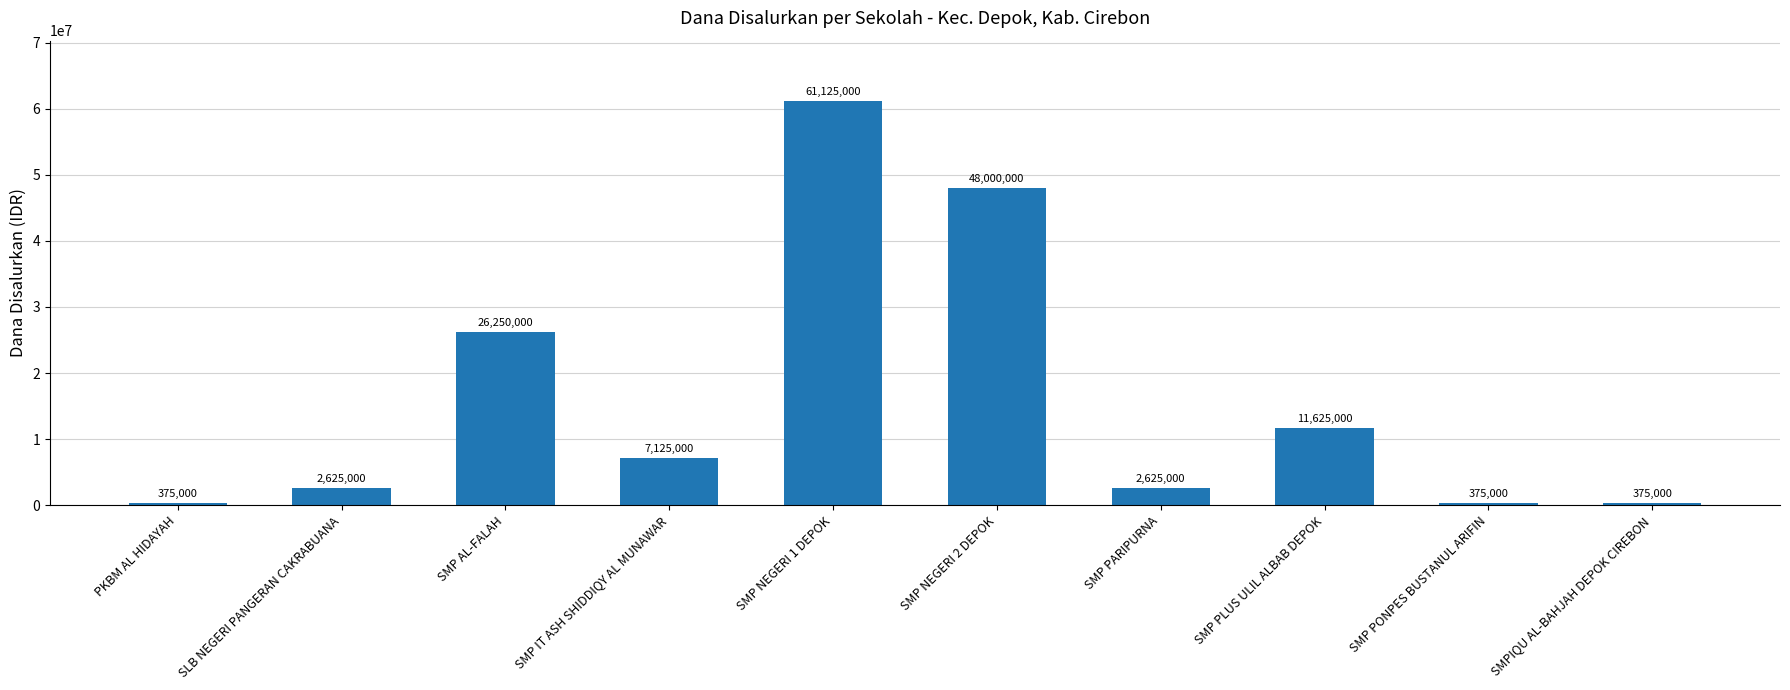

Between SLB NEGERI PANGERAN CAKRABUANA and PKBM AL HIDAYAH, which is larger?

SLB NEGERI PANGERAN CAKRABUANA